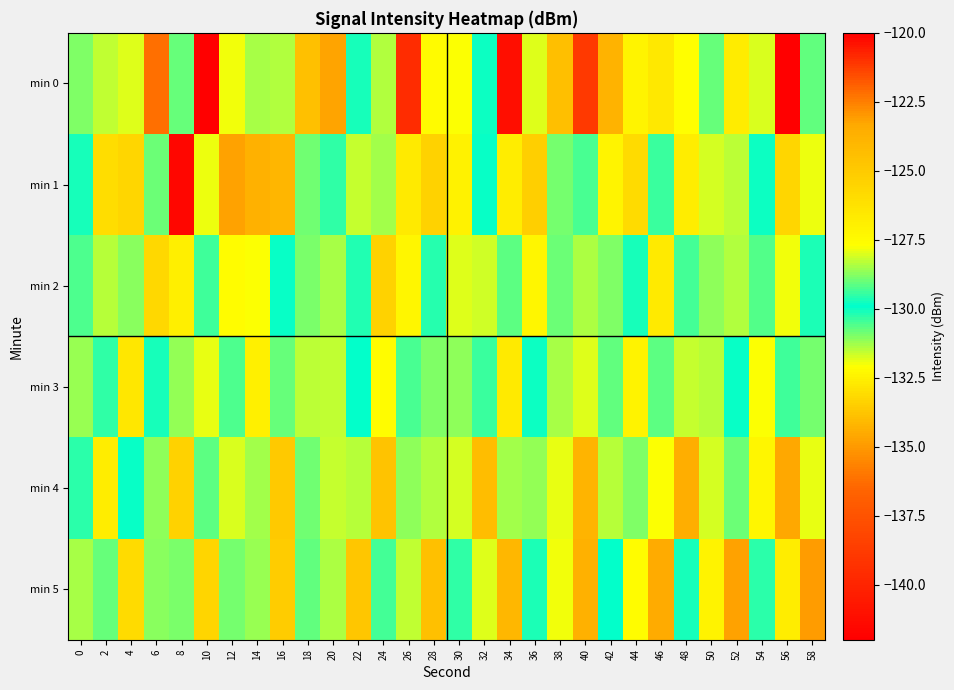

Which has a higher value, 56 or 24?

56